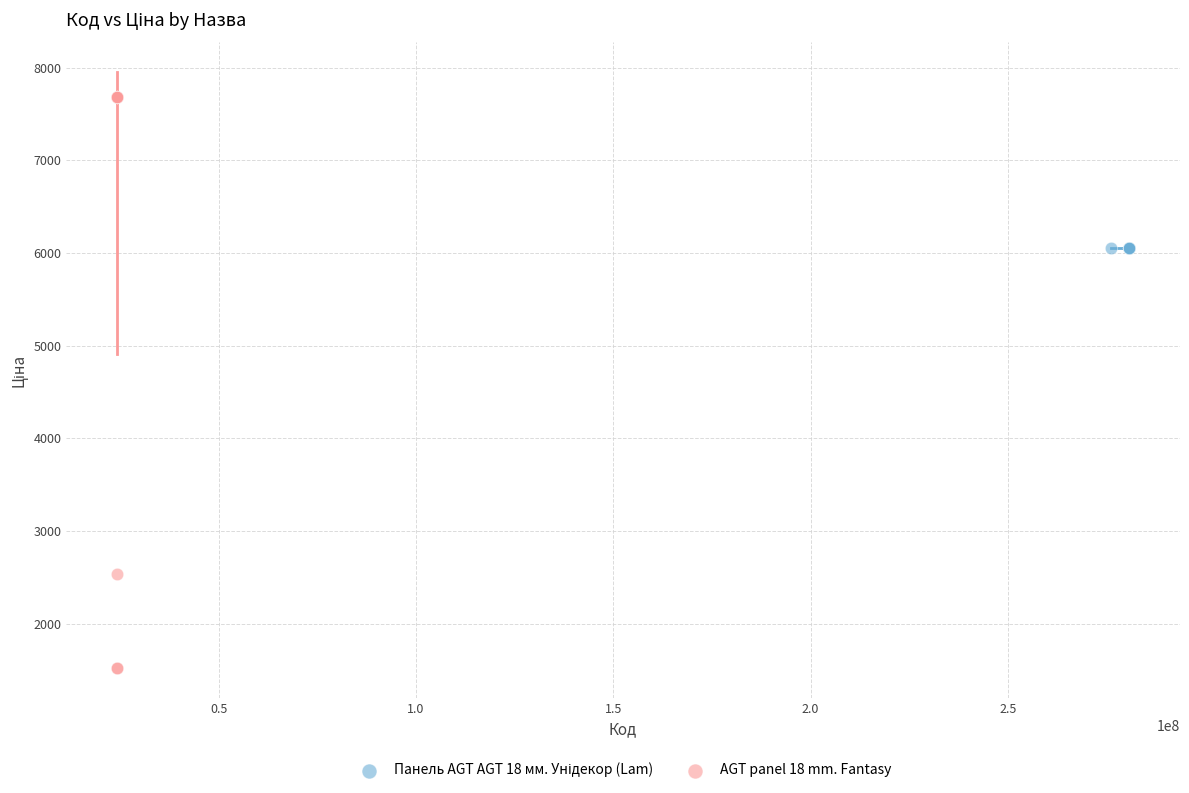

Which series contains the highest Y value?

AGT panel 18 mm. Fantasy